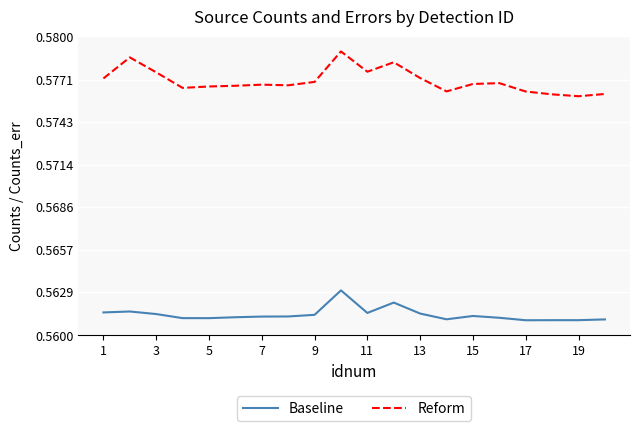

How many lines are shown in the chart?

2